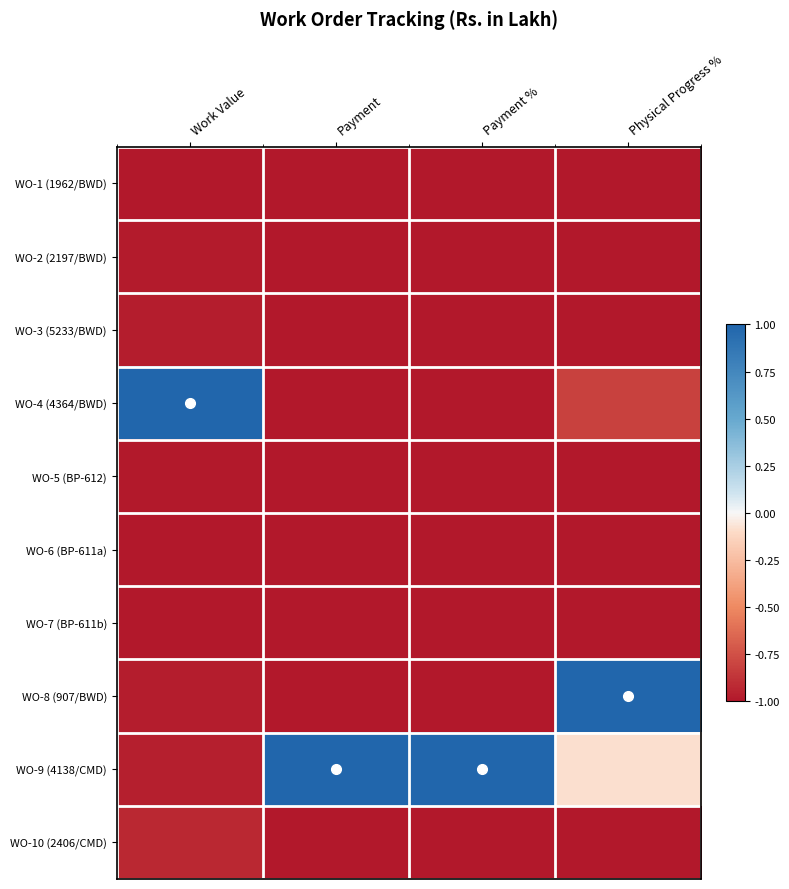

Which series has the largest range (max minus min)?

WO-4 (4364/BWD)